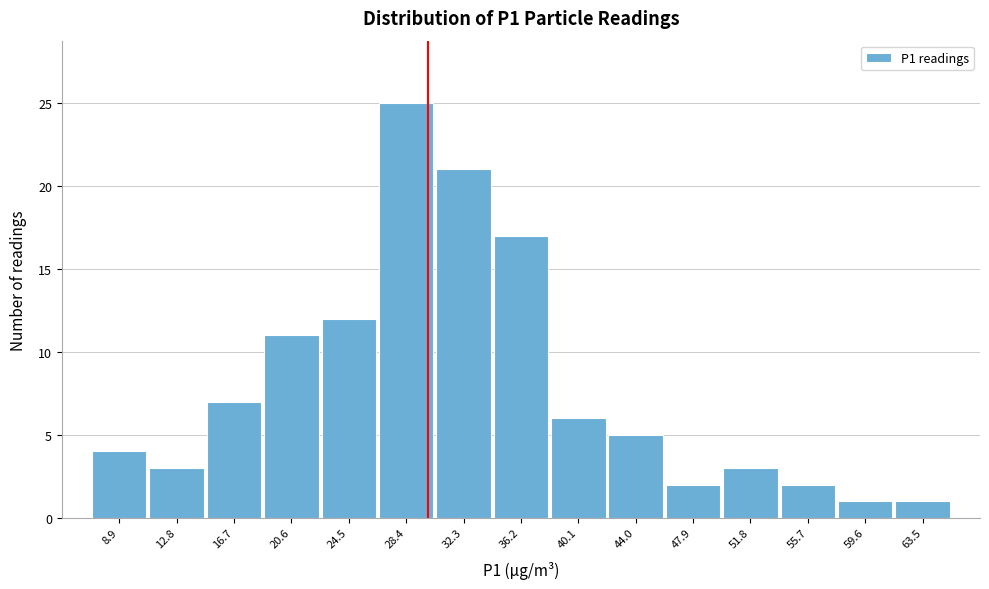

Reading left to right, what are all the values shown in this chart?

4	3	7	11	12	25	21	17	6	5	2	3	2	1	1